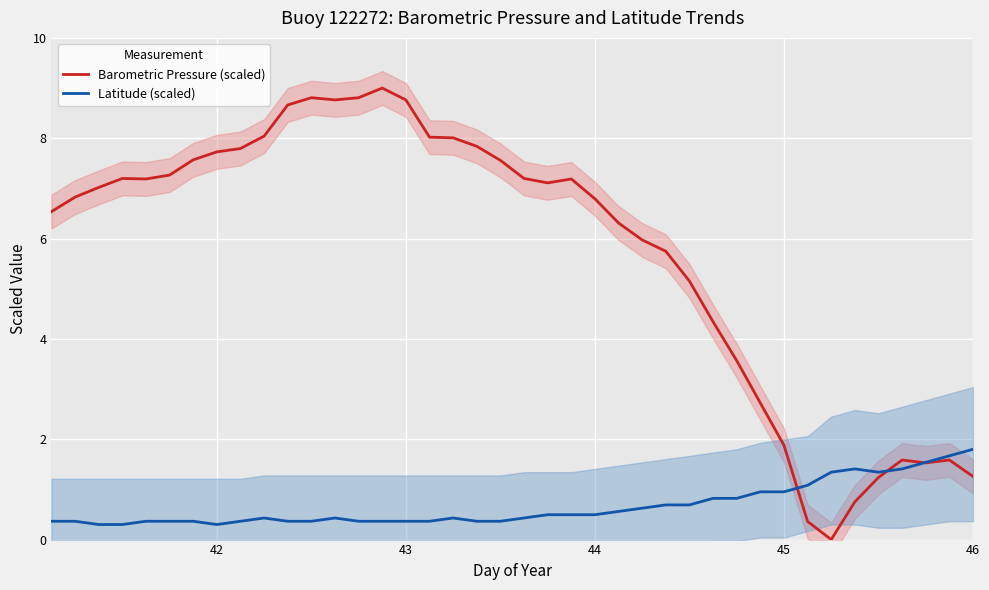

What is the maximum value for Latitude (scaled)?

1.8